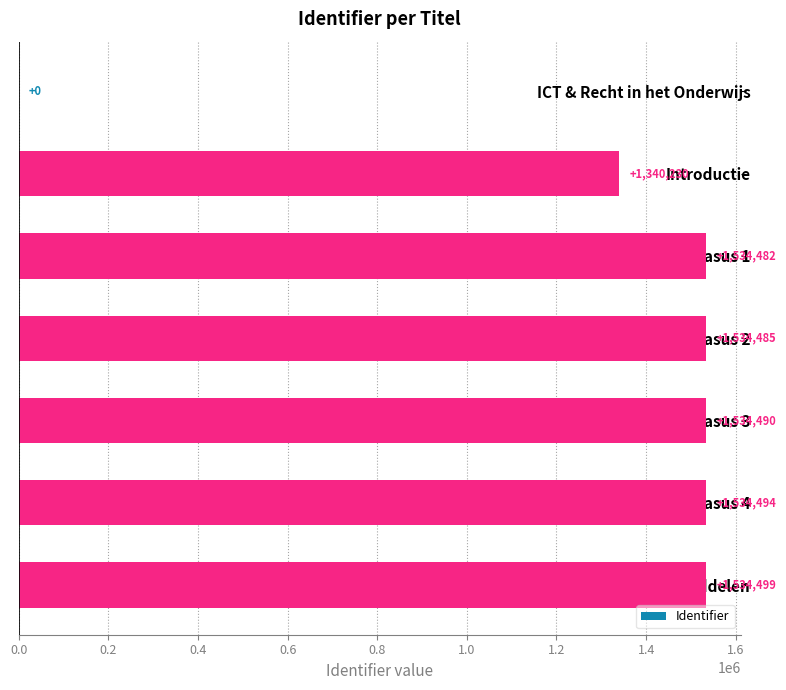

Which has a higher value, ICT & Recht in het Onderwijs or Introductie?

Introductie